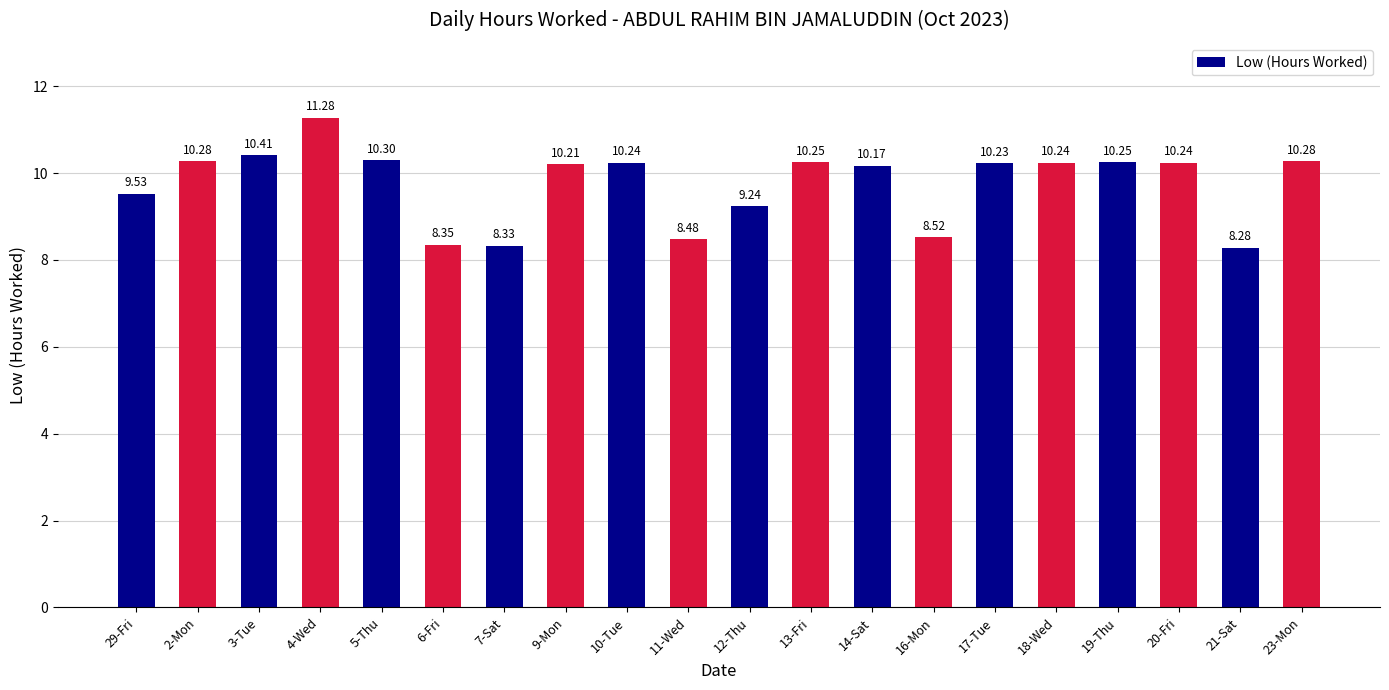

What is the value of the 9th bar from the left?

10.2